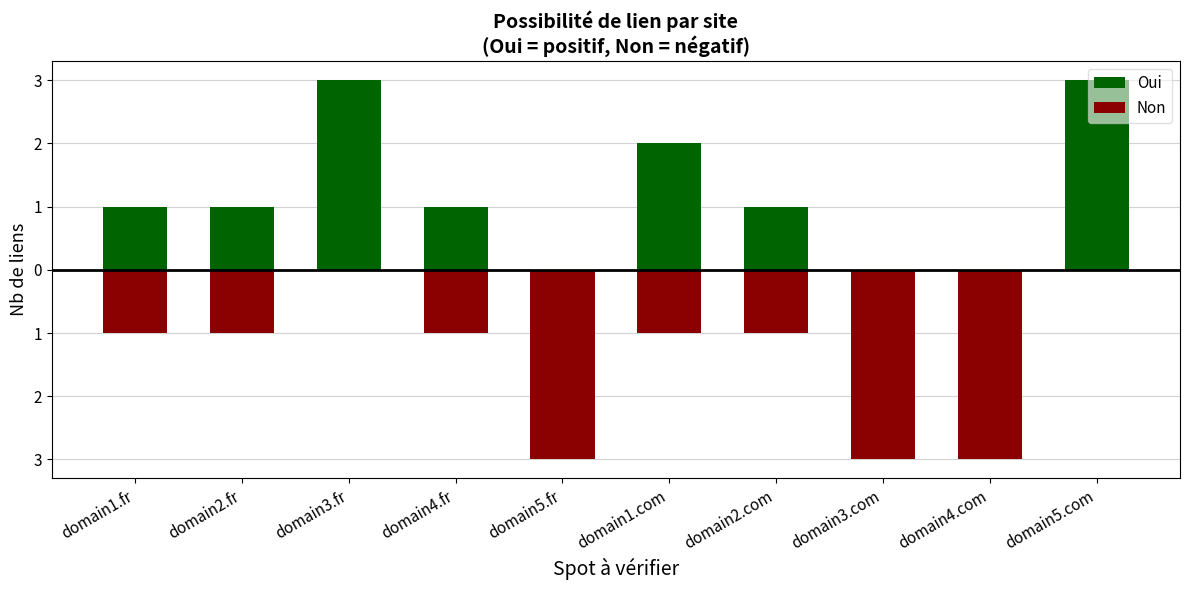

What is the minimum value shown in the chart?

-3